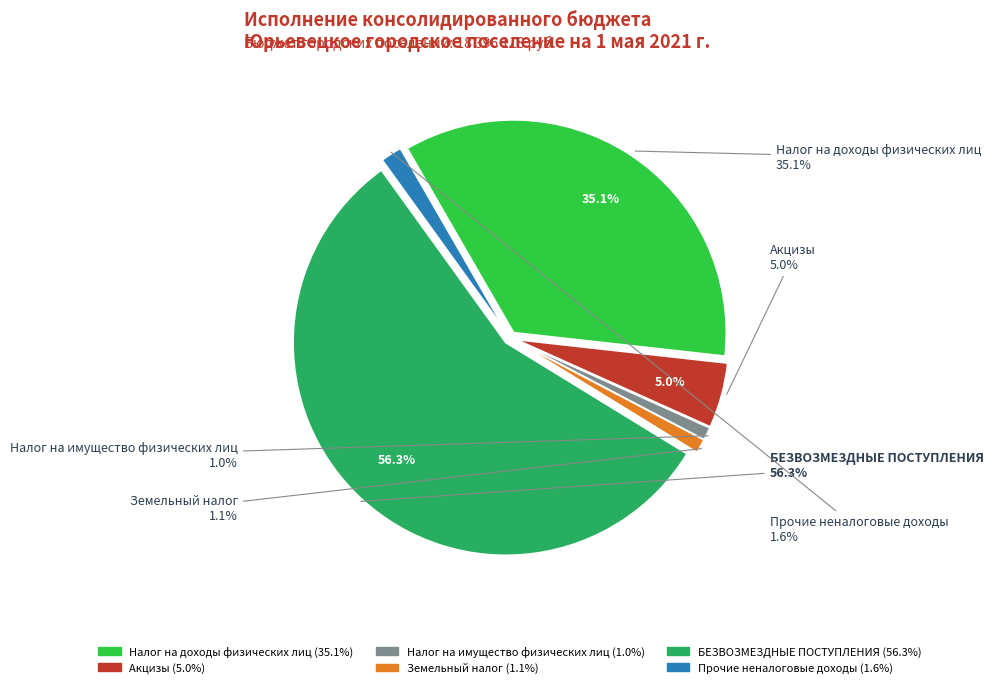

Count the number of slices in the pie.

6